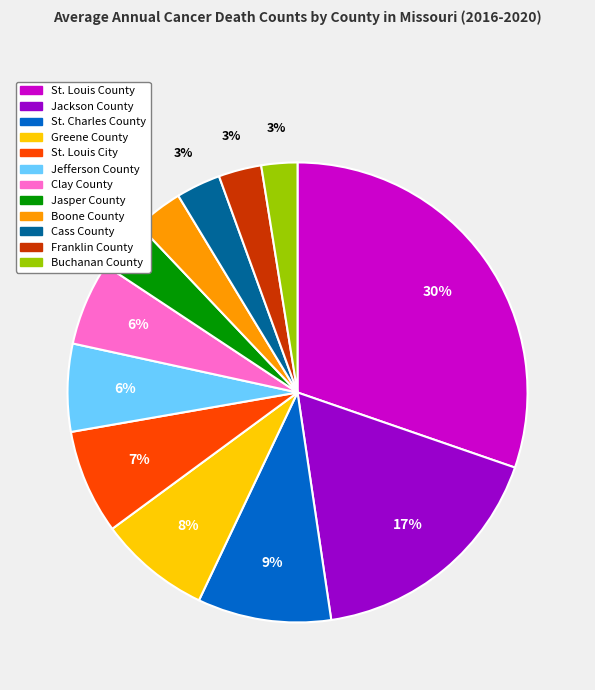

What is the largest slice in the pie chart?

St. Louis County